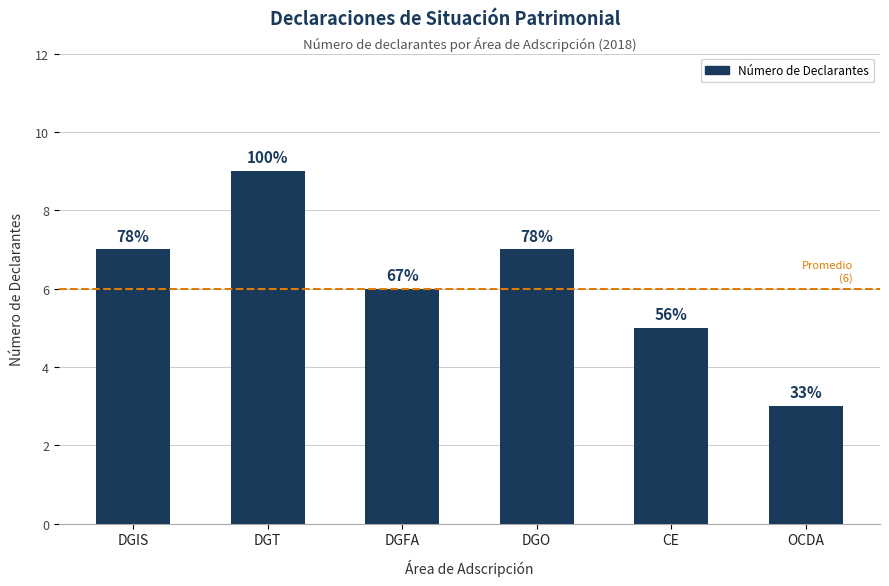

At which category does the chart reach its peak across all series?

DGT